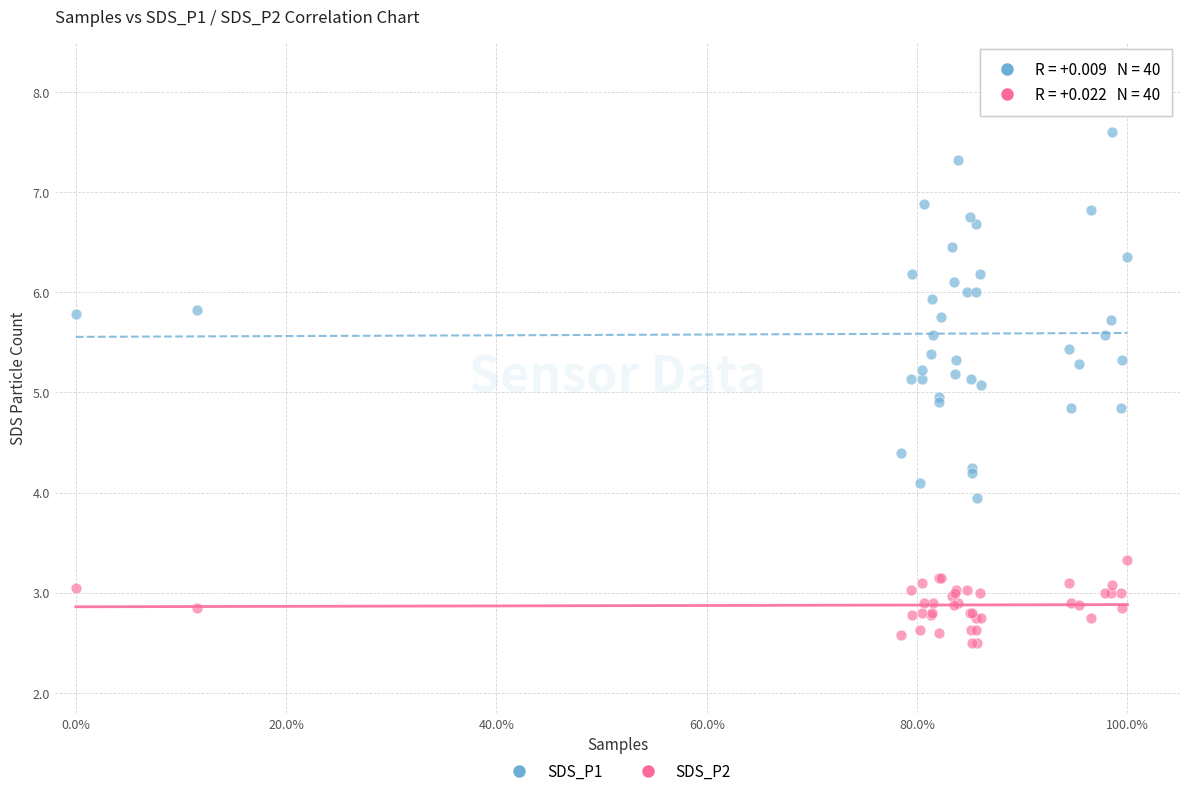

Which series contains the lowest Y value?

SDS_P2